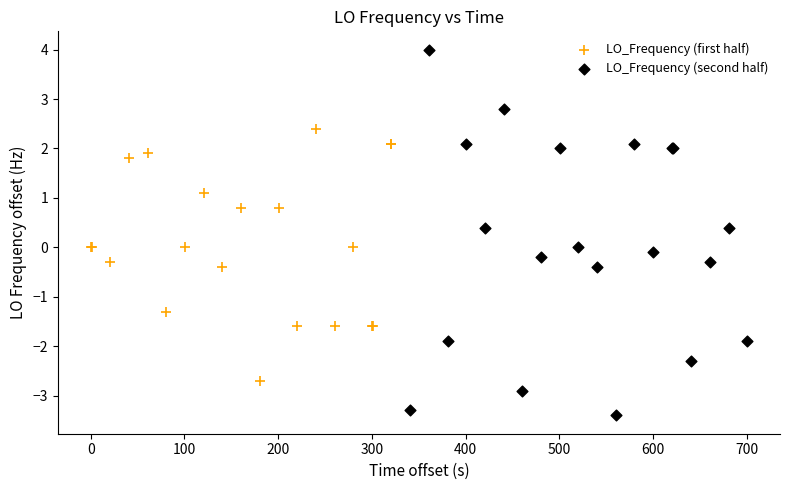

Which series reaches the minimum Y coordinate?

LO_Frequency (second half)